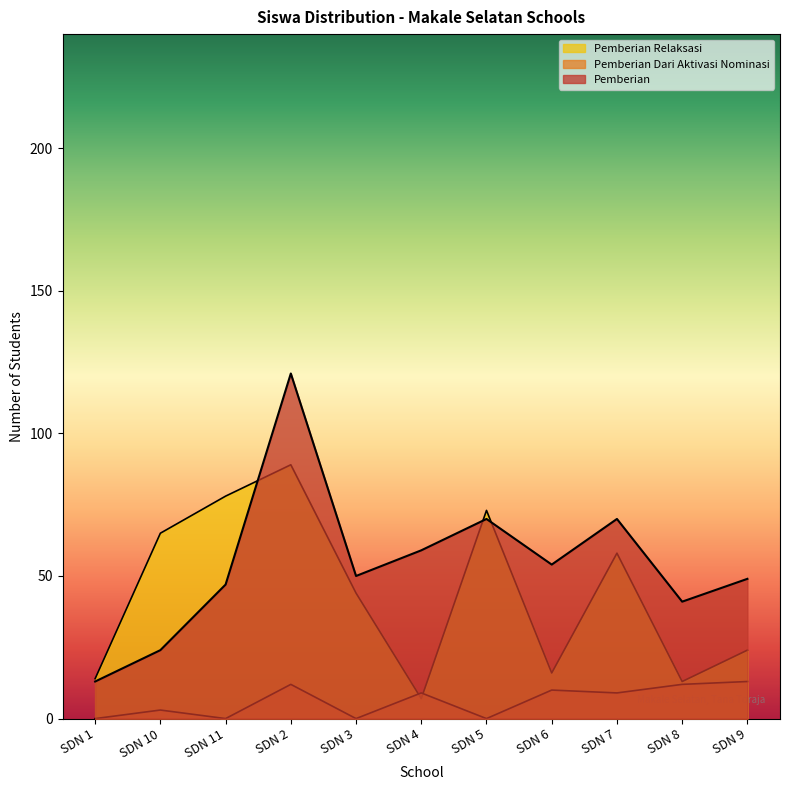

After their last crossing, which series has the higher values: Pemberian Relaksasi or Pemberian Dari Aktivasi Nominasi?

Pemberian Relaksasi